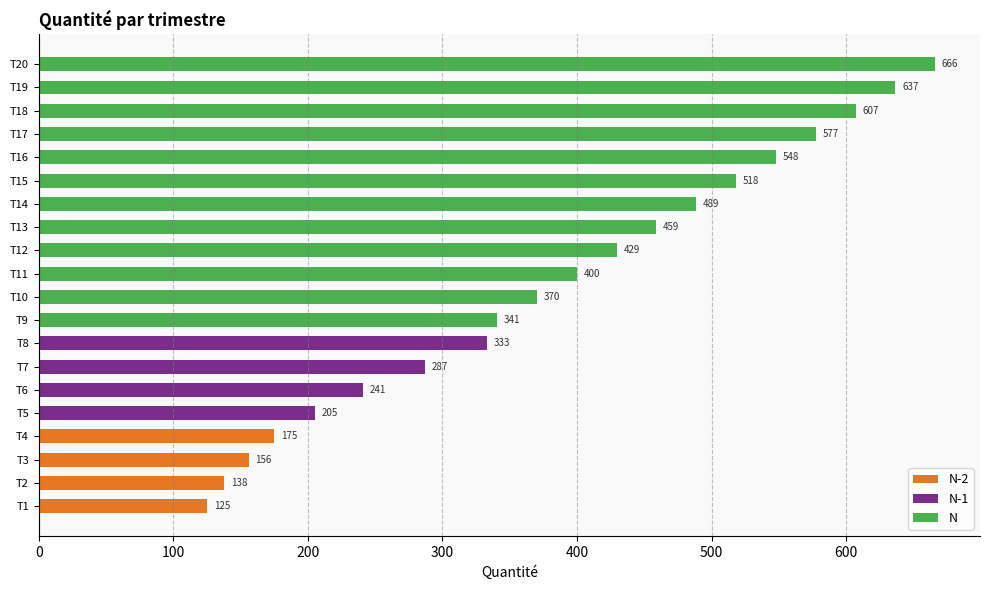

Rank the categories by value from lowest to highest.

T1, T2, T3, T4, T5, T6, T7, T8, T9, T10, T11, T12, T13, T14, T15, T16, T17, T18, T19, T20